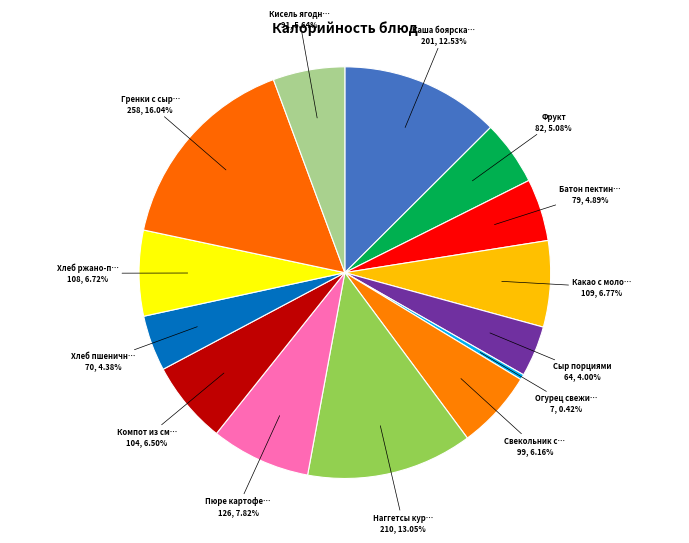

Is there a majority slice in this chart?

No